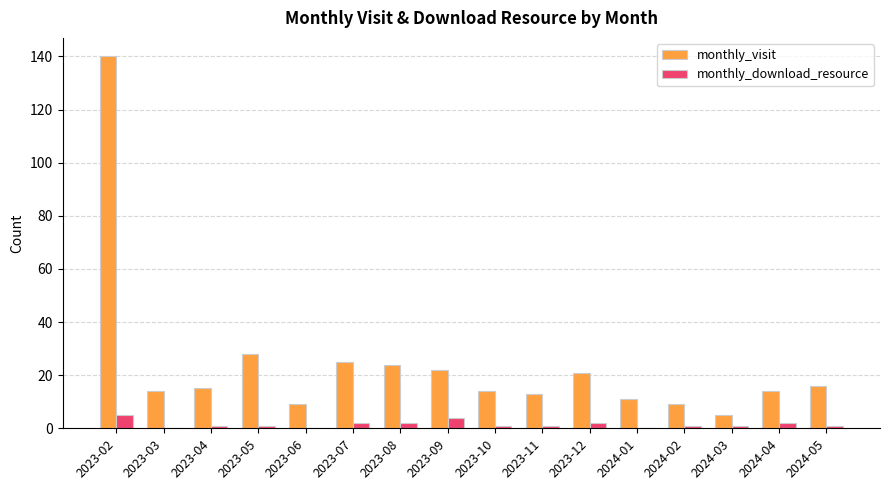

Is it true that monthly_download_resource equals 0 at 2023-03?

True